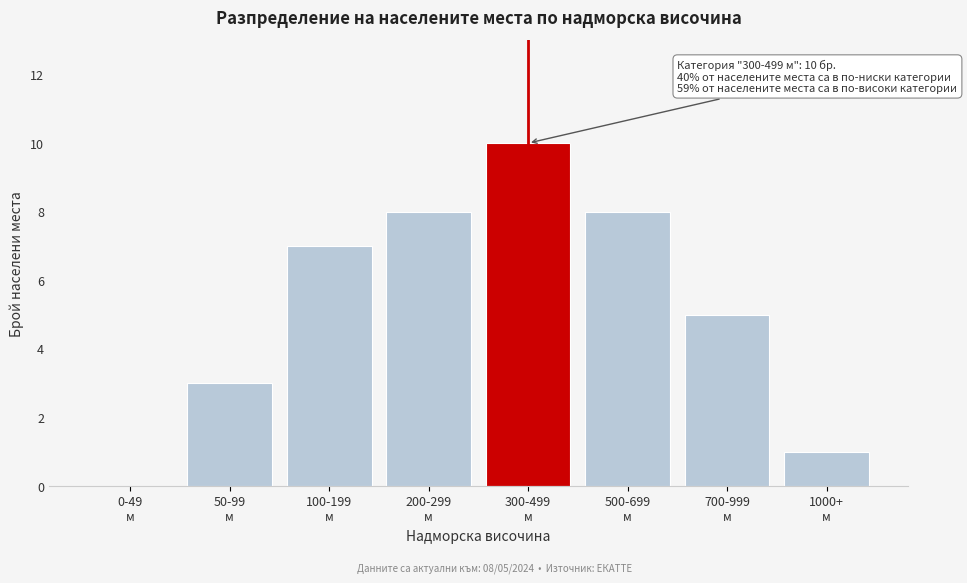

What is the sum of all values?

42